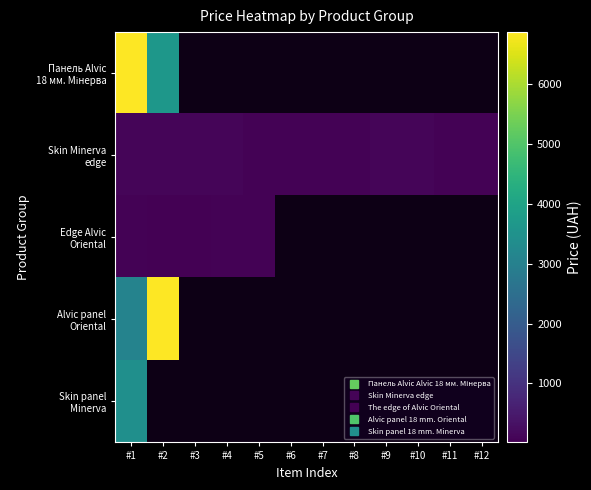

Where does the Skin Minerva edge series first go above 111?

#1